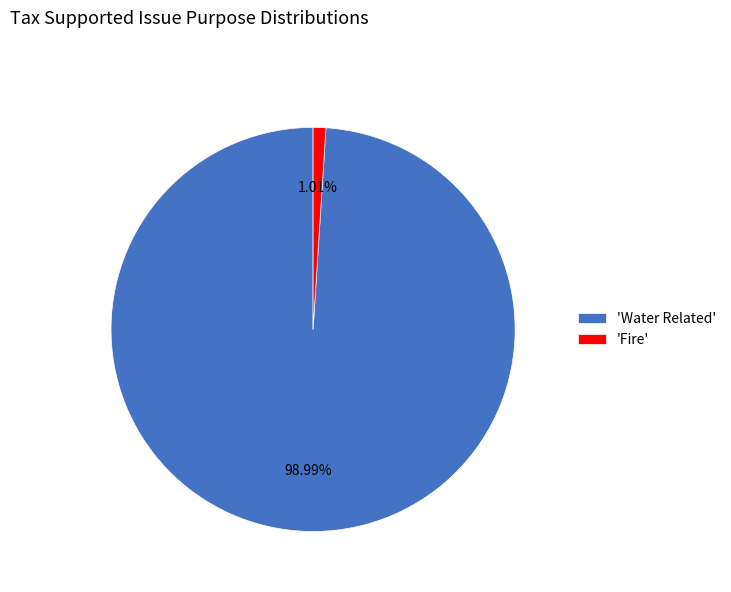

Rank the categories by value from highest to lowest.

'Water Related', 'Fire'